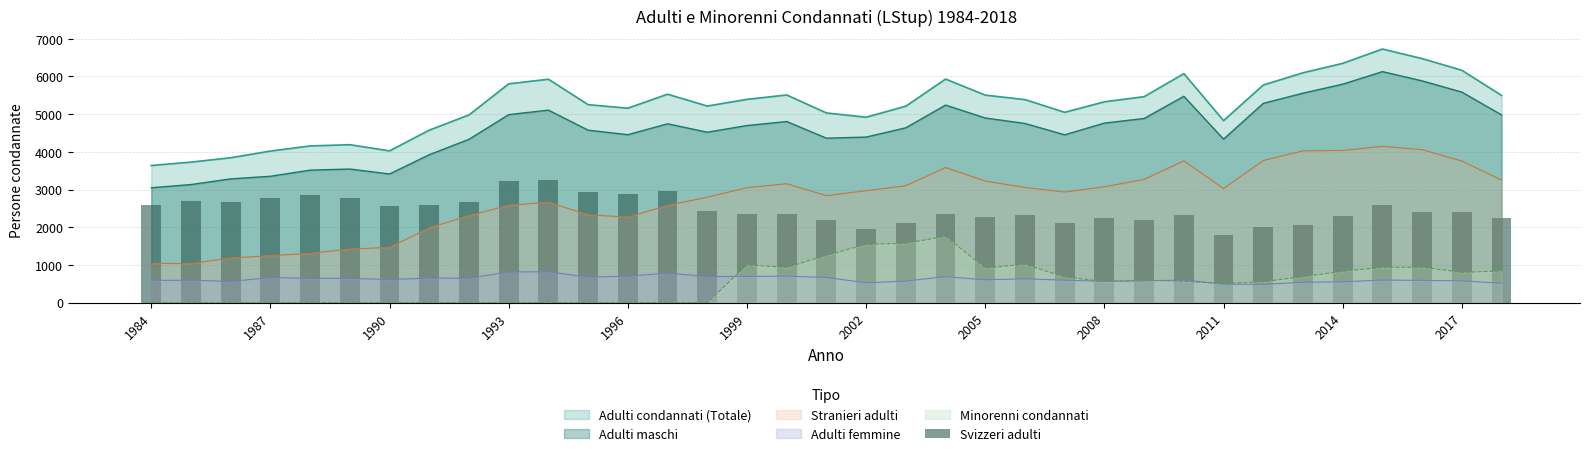

What is the highest value of the Adulti maschi series?

6129